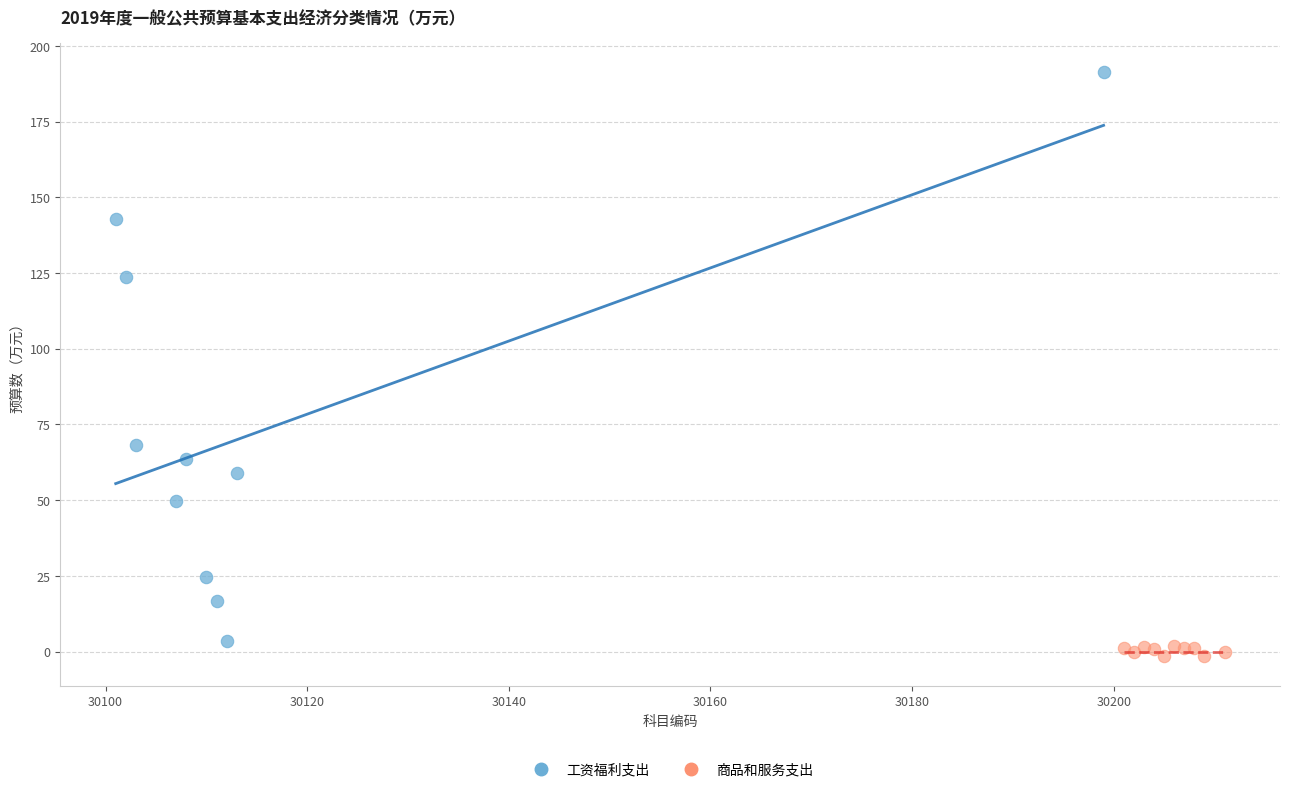

Which series has the widest spread of Y values?

工资福利支出